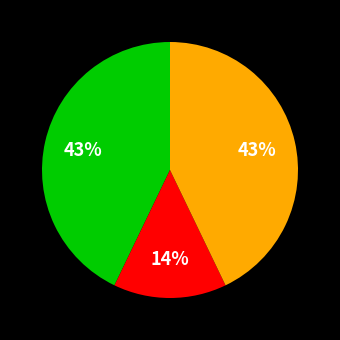

Is there a majority slice in this chart?

No